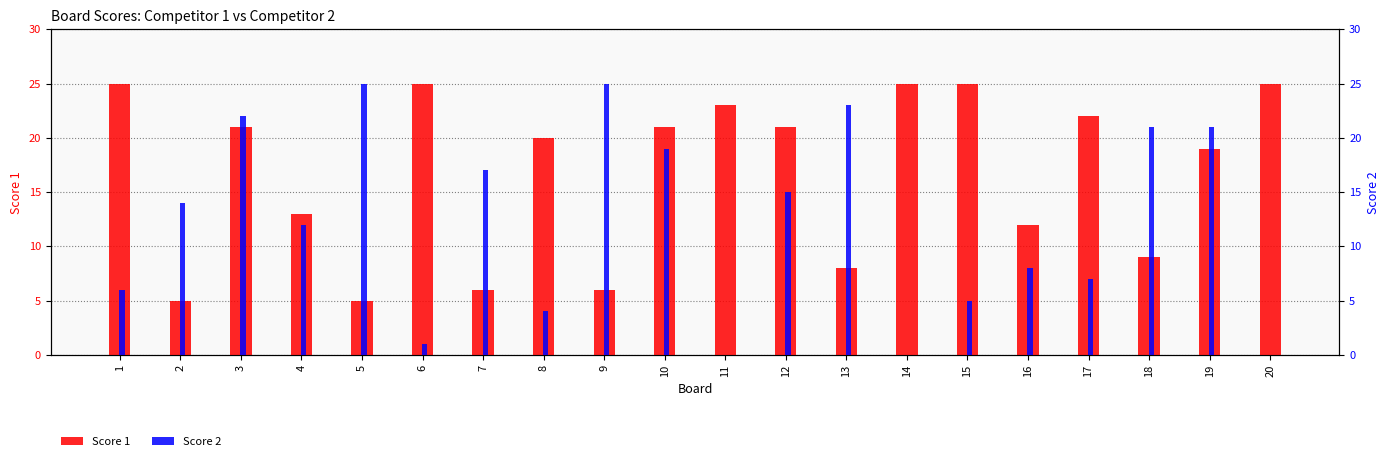

The Score 1 series shows 10 at 10. True or false?

False